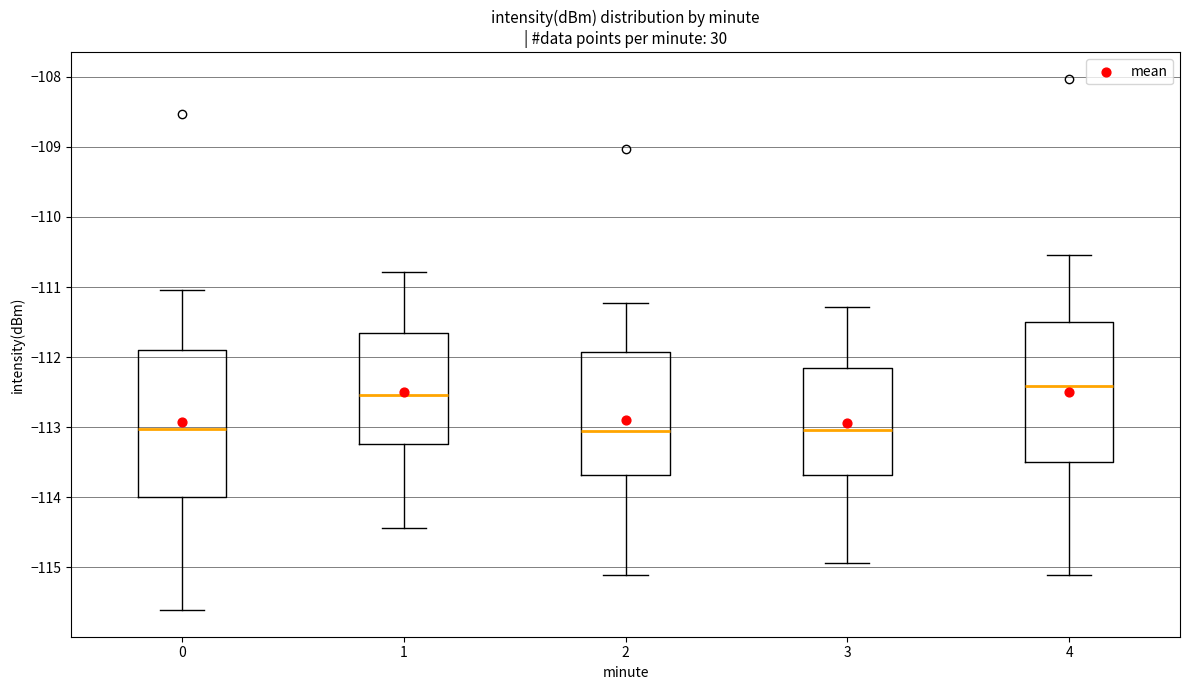

Where does the upper whisker of the box at x = 2 end on the y-axis? The values are not printed on the chart, so give them approximately, as read against the axis.

-111.2